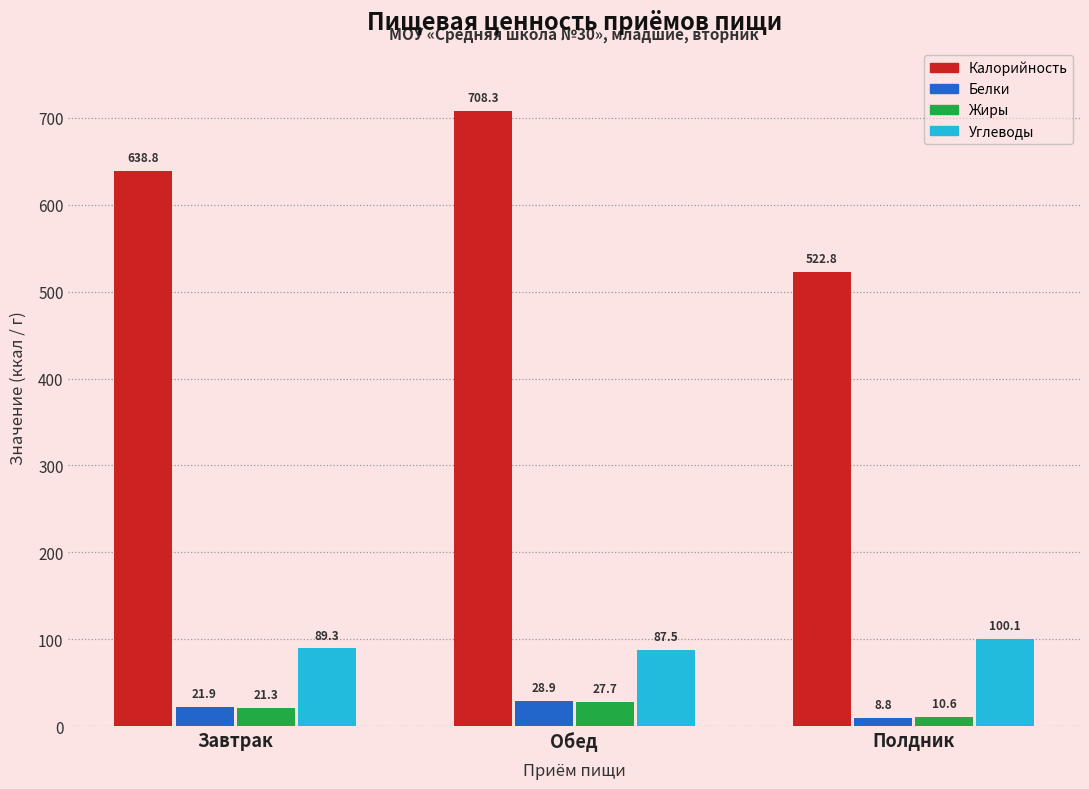

Reading left to right, what are all the values shown in this chart?

Калорийность: Завтрак=638.8	Обед=708.3	Полдник=522.8
Белки: Завтрак=21.9	Обед=28.9	Полдник=8.8
Жиры: Завтрак=21.3	Обед=27.7	Полдник=10.6
Углеводы: Завтрак=89.3	Обед=87.5	Полдник=100.1